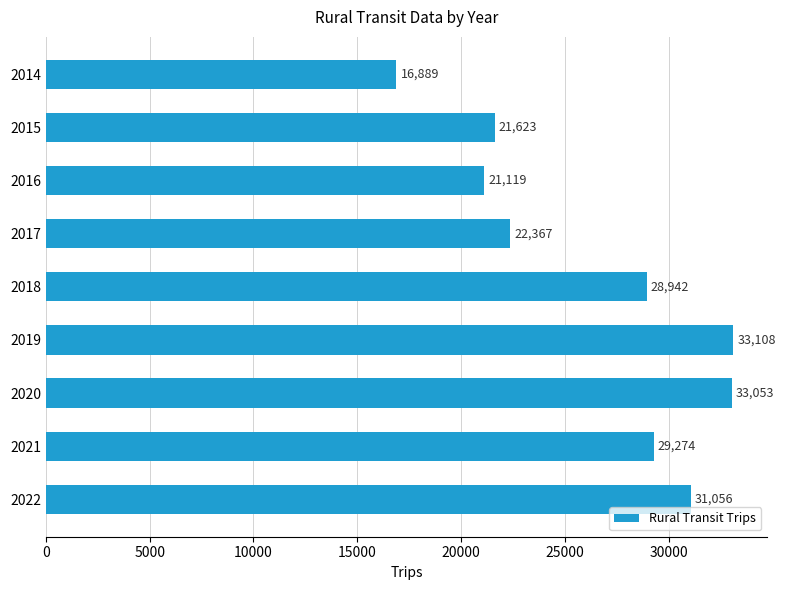

What is the difference between the maximum and minimum values?

16219